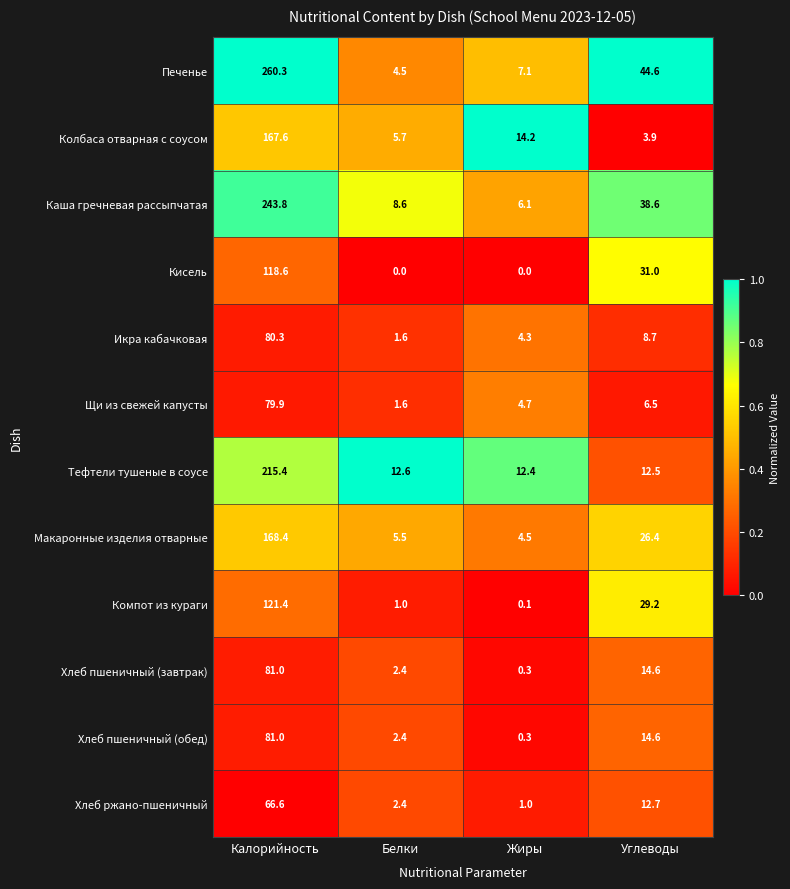

What is the difference between the Хлеб пшеничный (обед) values at Калорийность and Жиры?

80.7